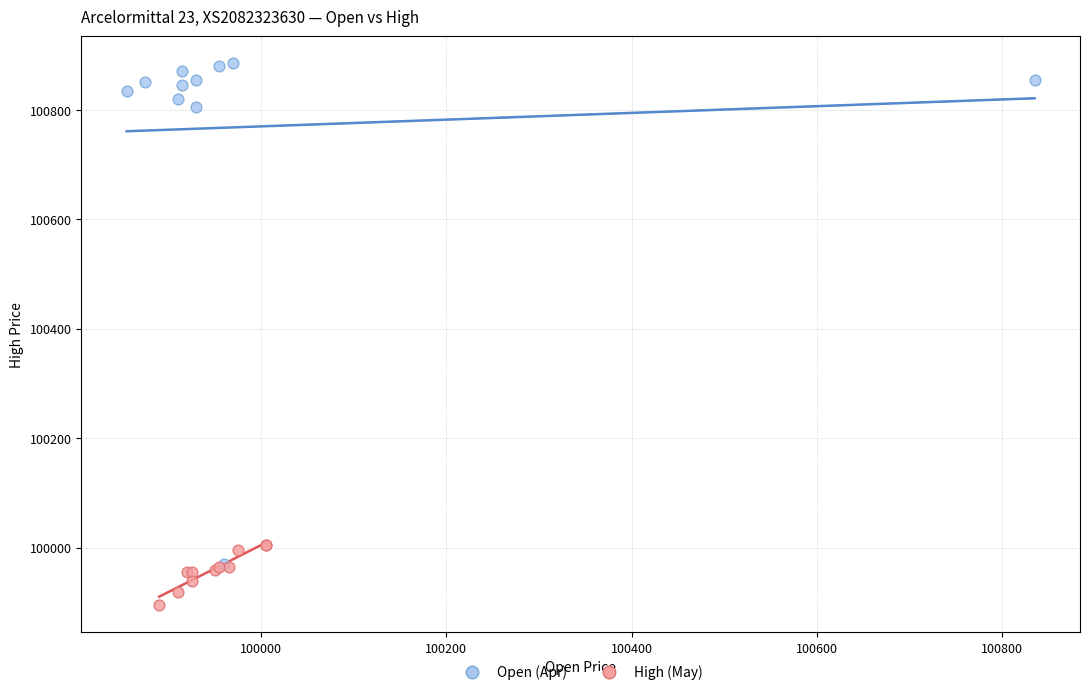

Which series has the widest spread of Y values?

Open (Apr)